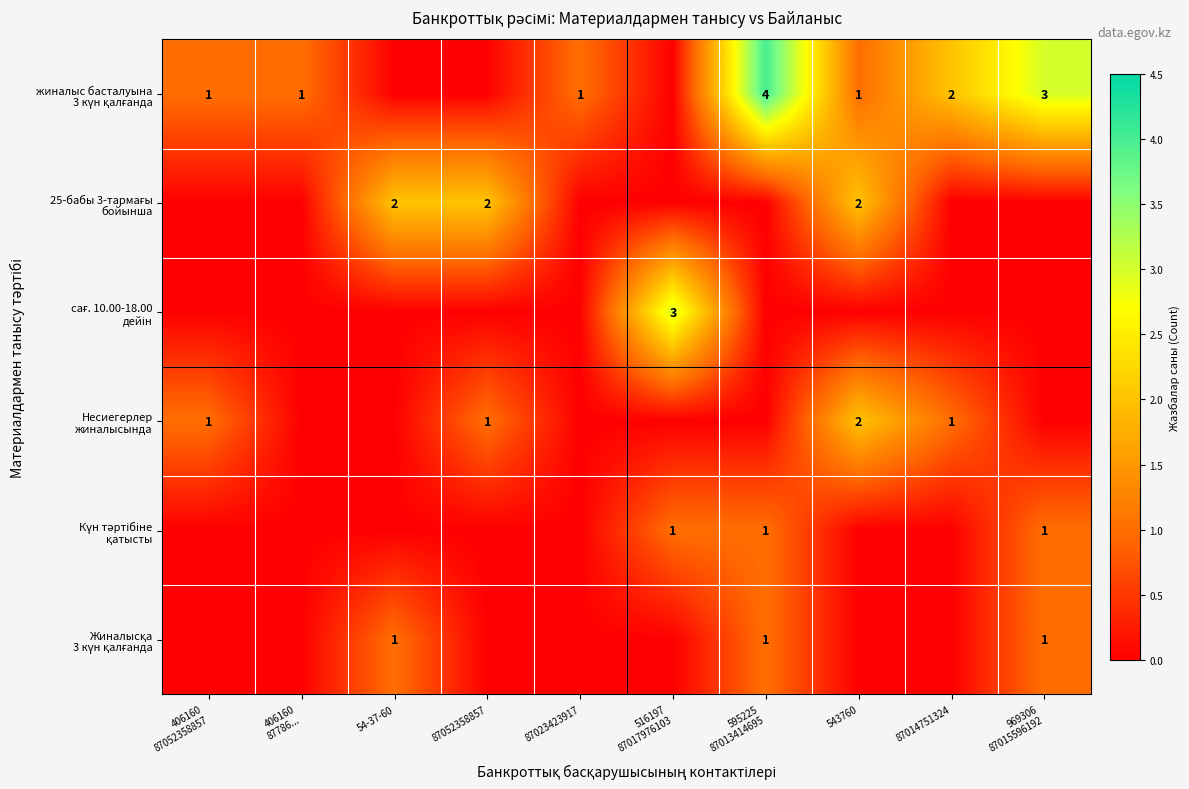

Which series changed the most between 406160 87052358857 and 543760?

25-бабы 3-тармағы бойынша